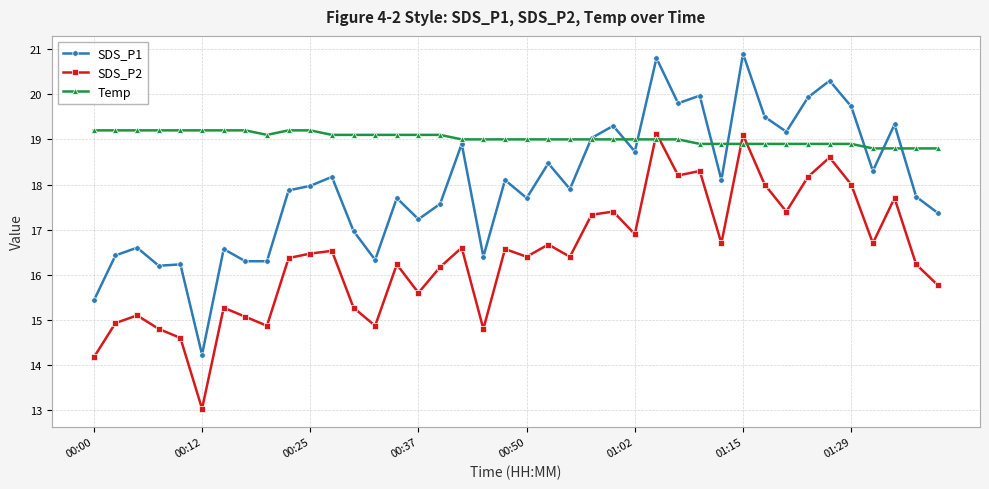

List the series in order of their peak value, highest first.

SDS_P1, Temp, SDS_P2